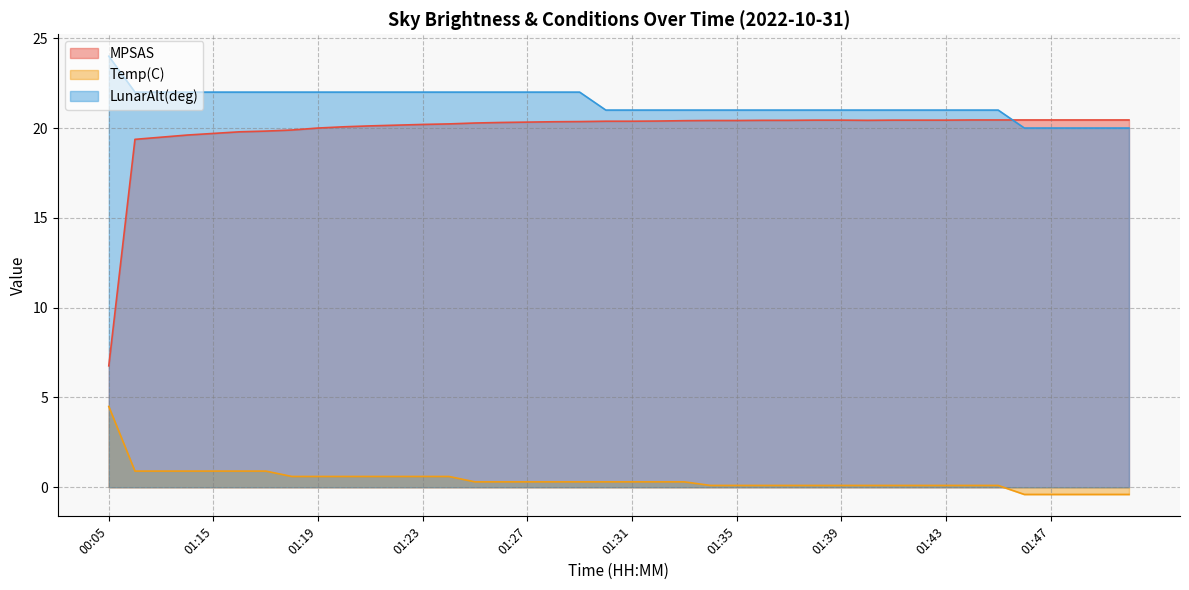

What value does the Temp(C) series have at 01:14?

0.9